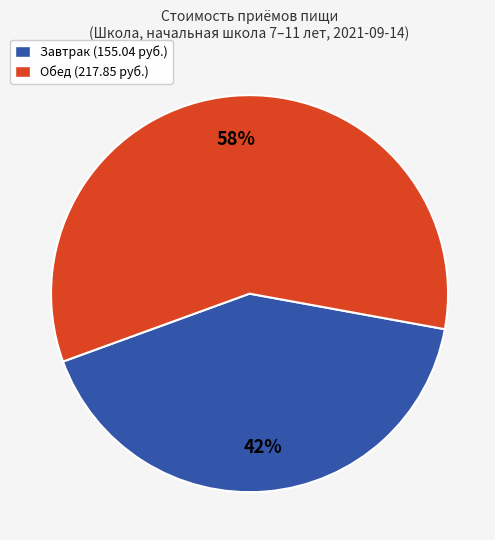

How many segments does this pie chart have?

2